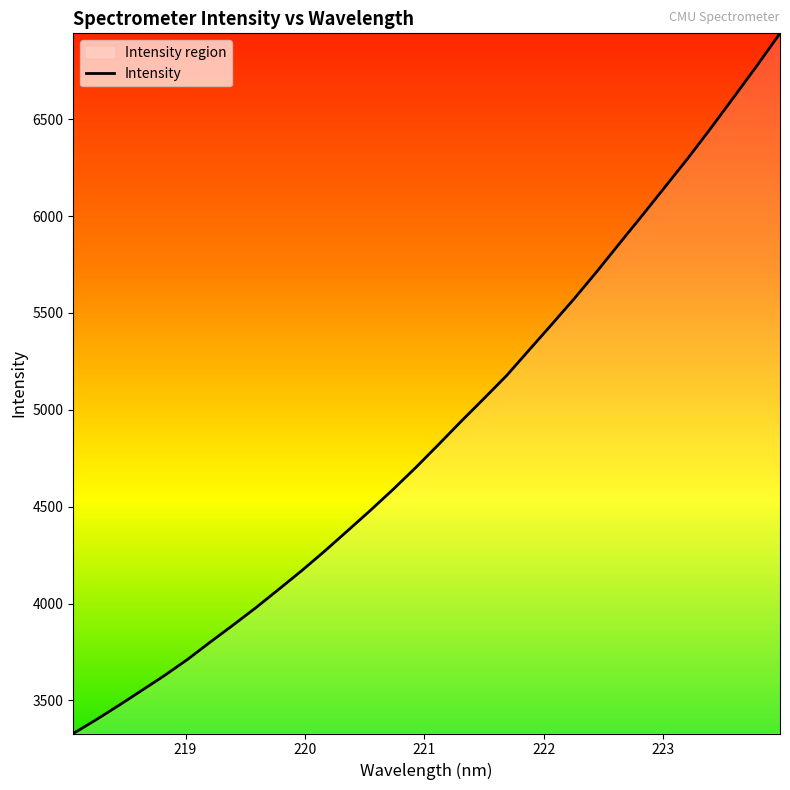

What is the minimum value shown in the chart?

3329.0